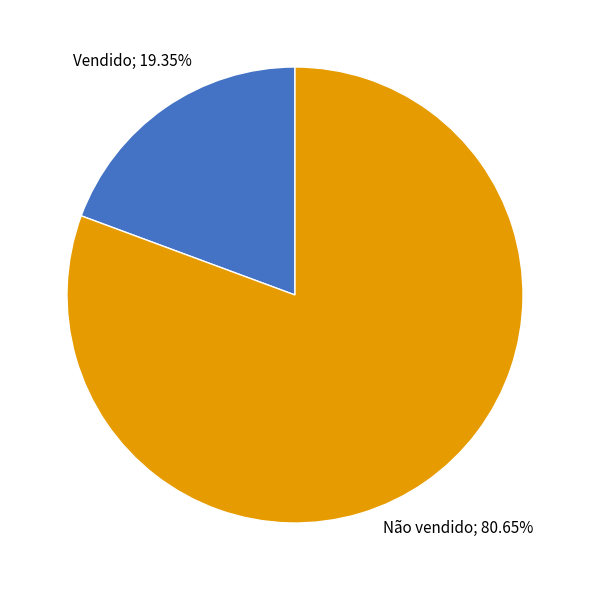

Is there any slice that represents more than half of the pie?

Yes